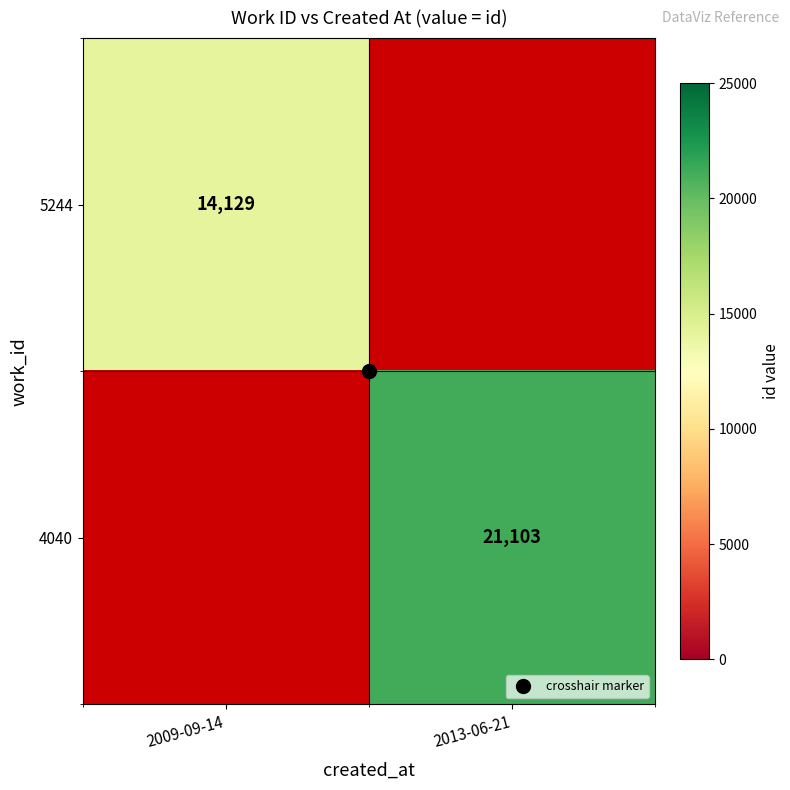

At which category does the chart reach its peak across all series?

2013-06-21